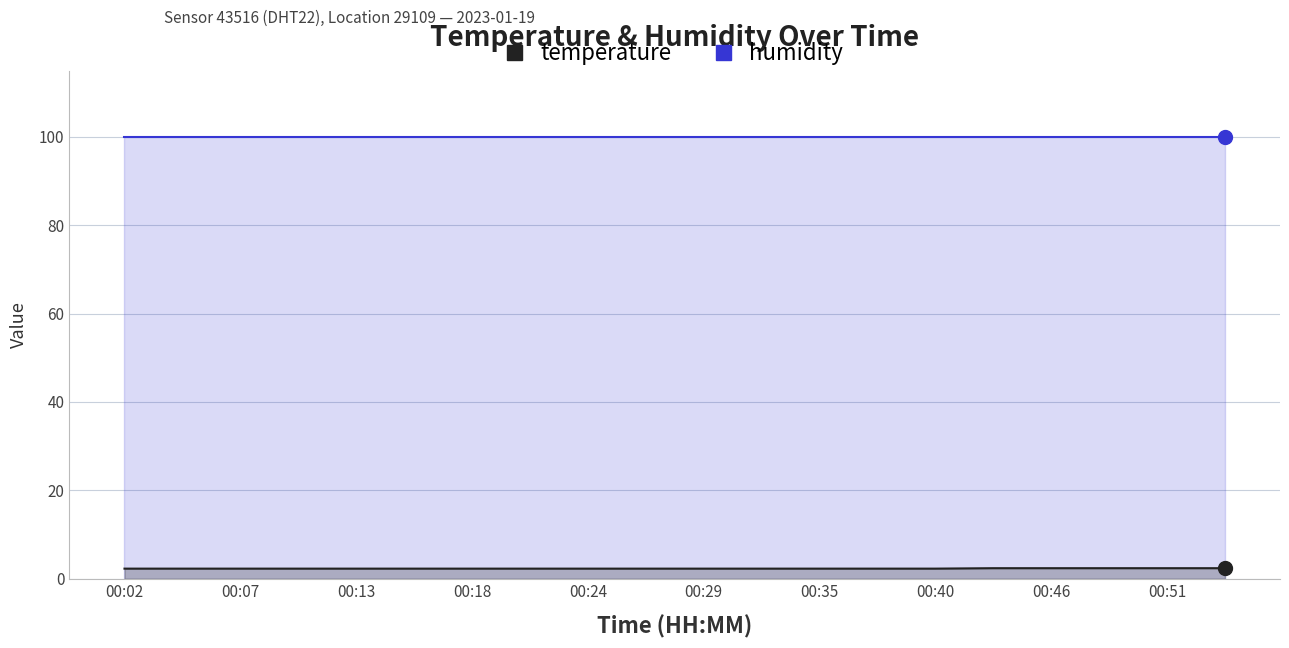

What is the total value across all series at 00:29?

102.2